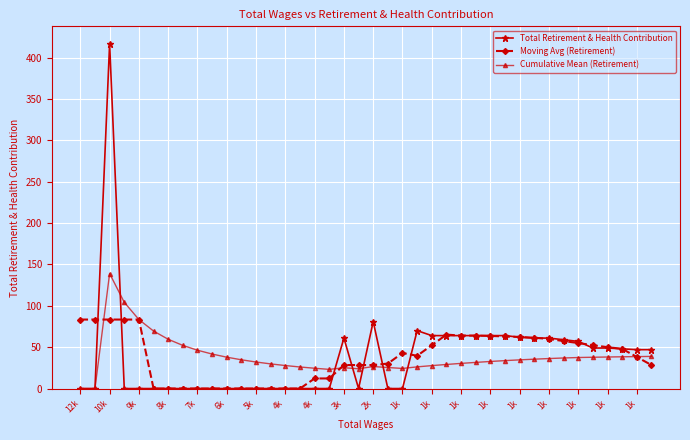

What is the average value of the Cumulative Mean (Retirement) series?

38.5